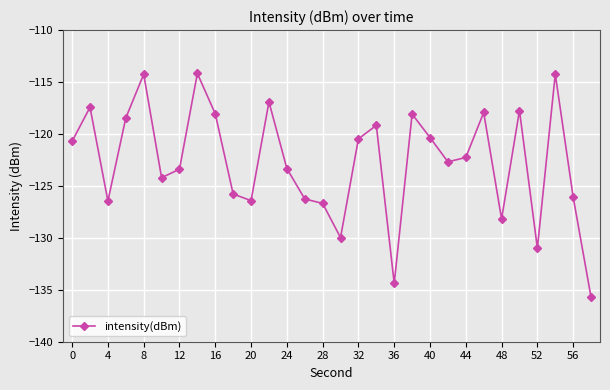

How many lines are shown in the chart?

1